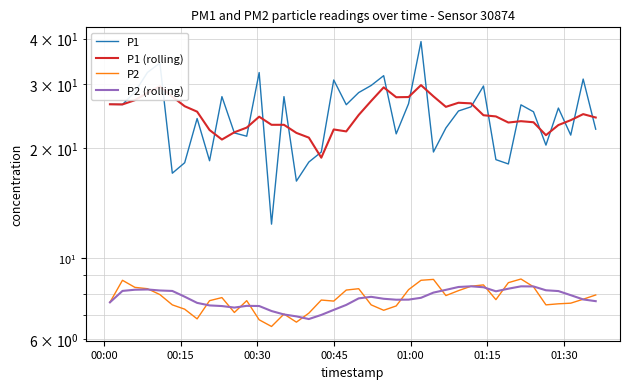

Is it true that P1 equals 33.5 at 34?

False